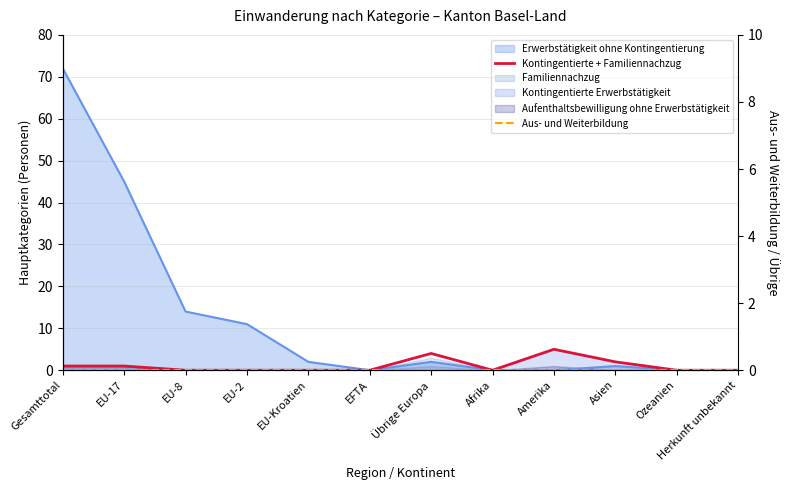

At how many categories does at least one series exceed 1?

3